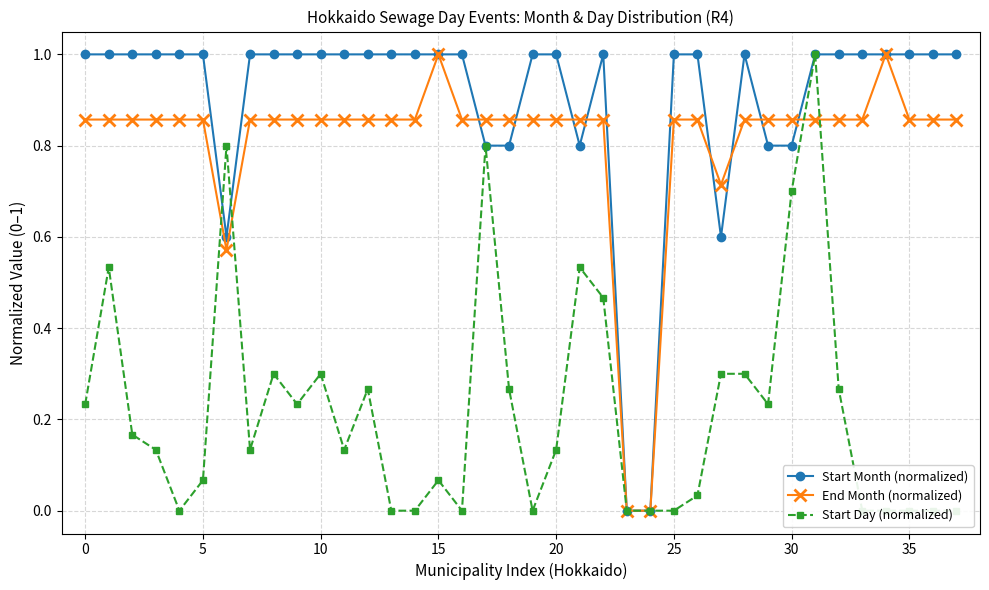

Does the chart display data point markers on the line(s)?

Yes